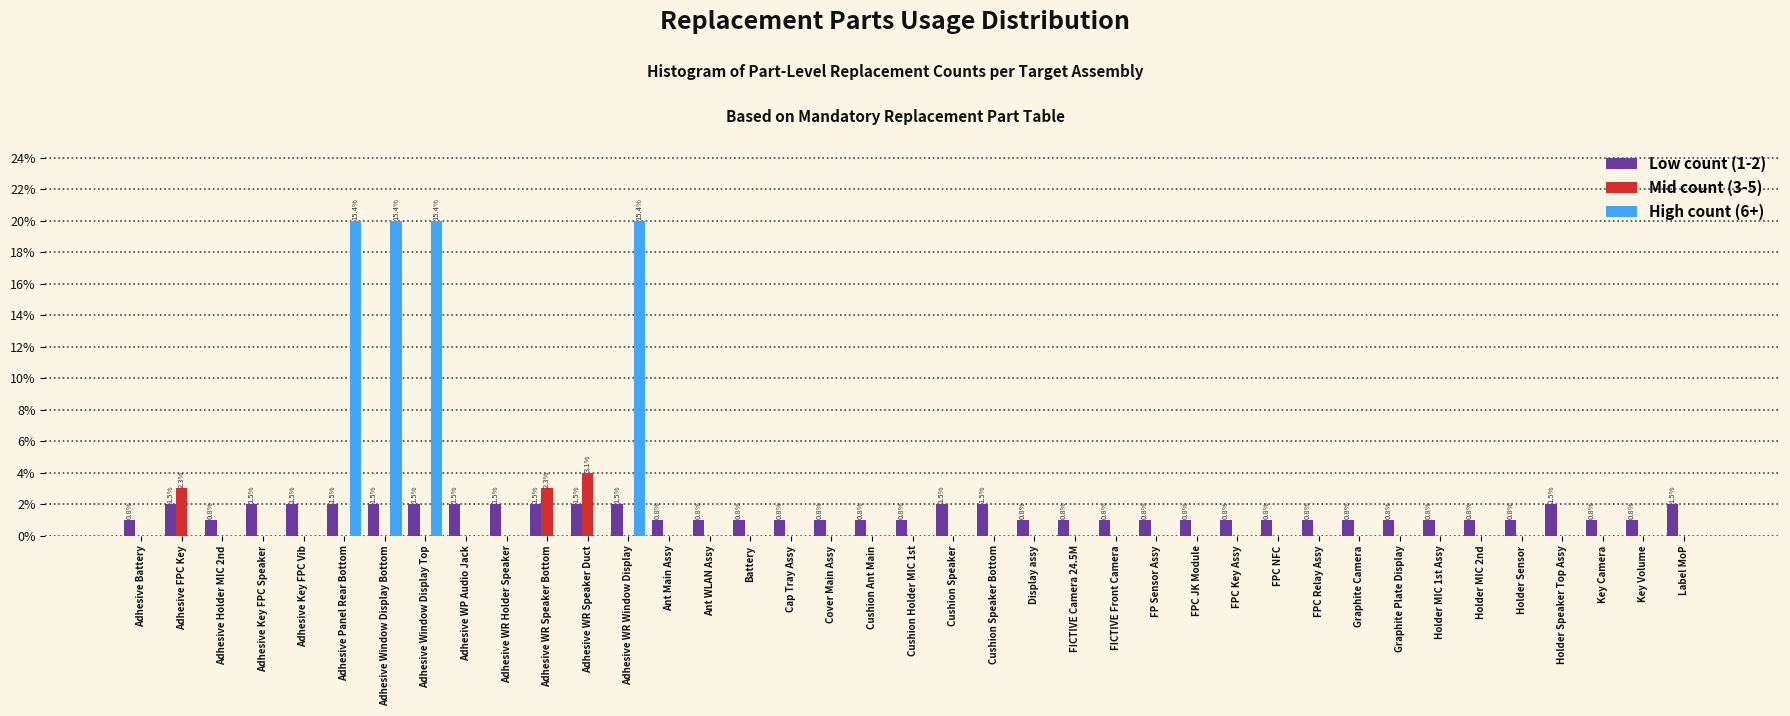

Is it true that Mid count (3-5) equals 0 at FPC NFC?

True